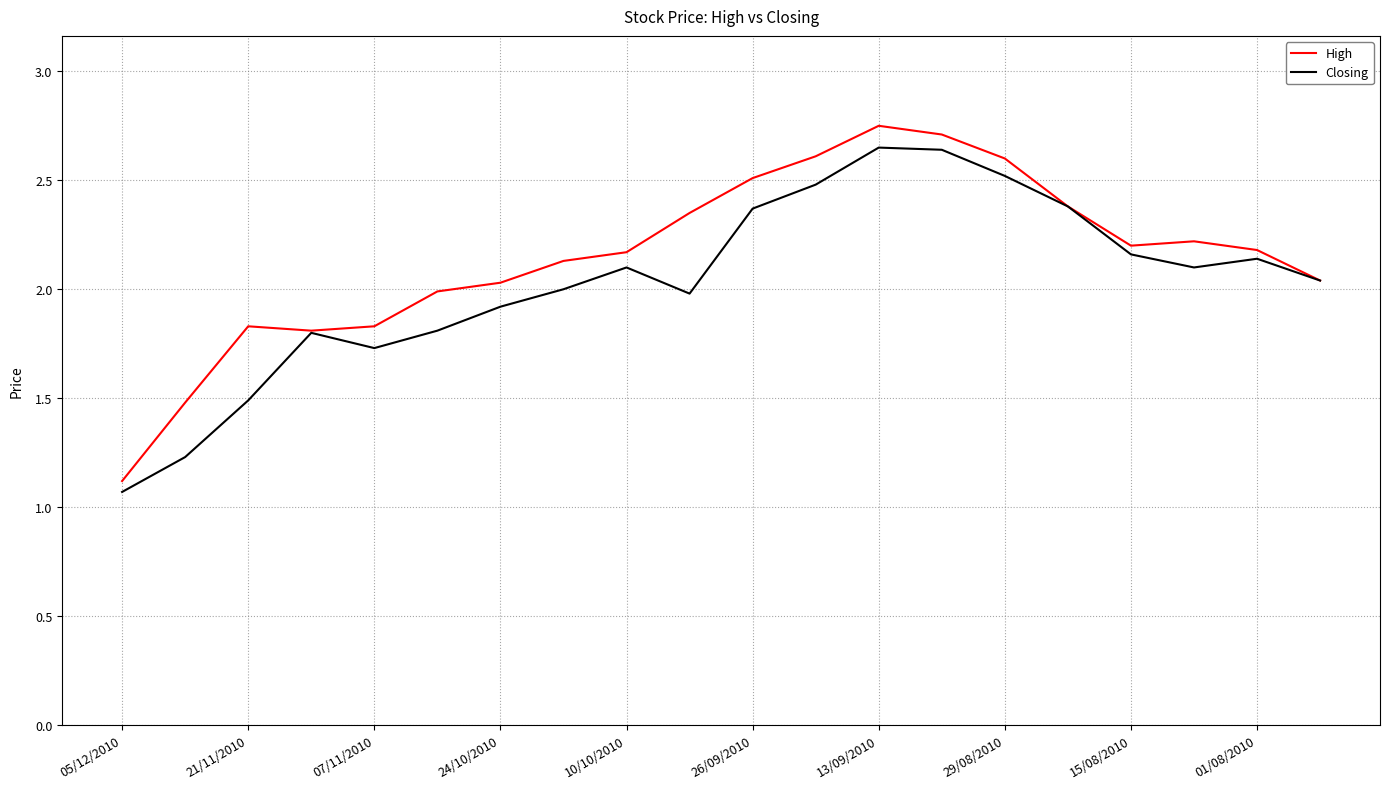

What is the minimum value for Closing?

1.1